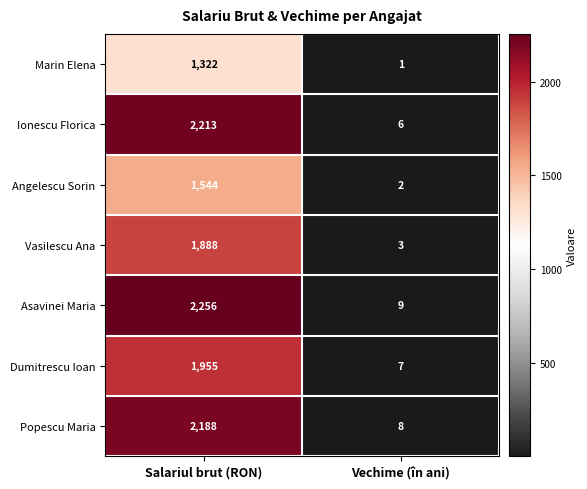

What is the total value across all series at Salariul brut (RON)?

13366